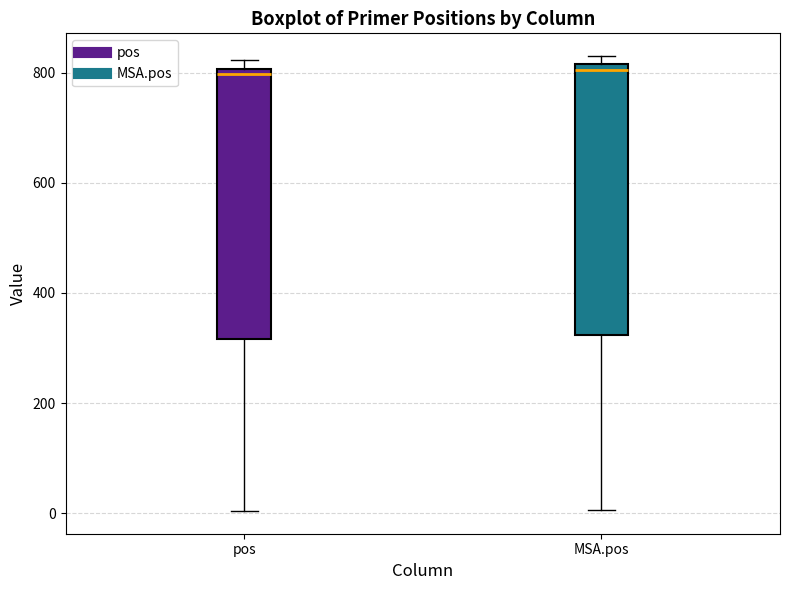

Reading left to right, transcribe this box plot: for each box, give where its median line is, the range the box spans, and where its two whiskers end, as read against the y-axis. The values are not printed on the chart, so give them approximately, as read against the axis.

pos: median 800 (just below the box's upper edge), box 320 to 800, whiskers 0 to 820
MSA.pos: median 800, box 320 to 820, whiskers 0 to 840